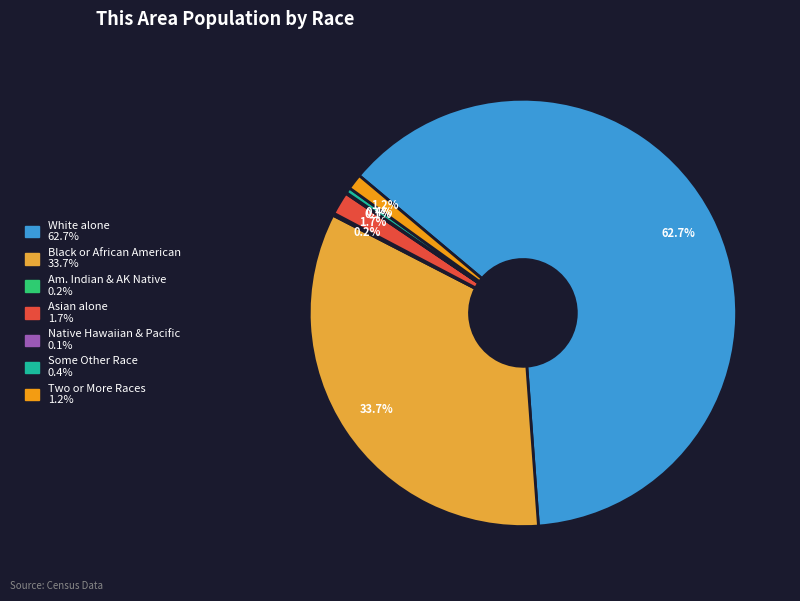

Does any single category account for the majority?

Yes